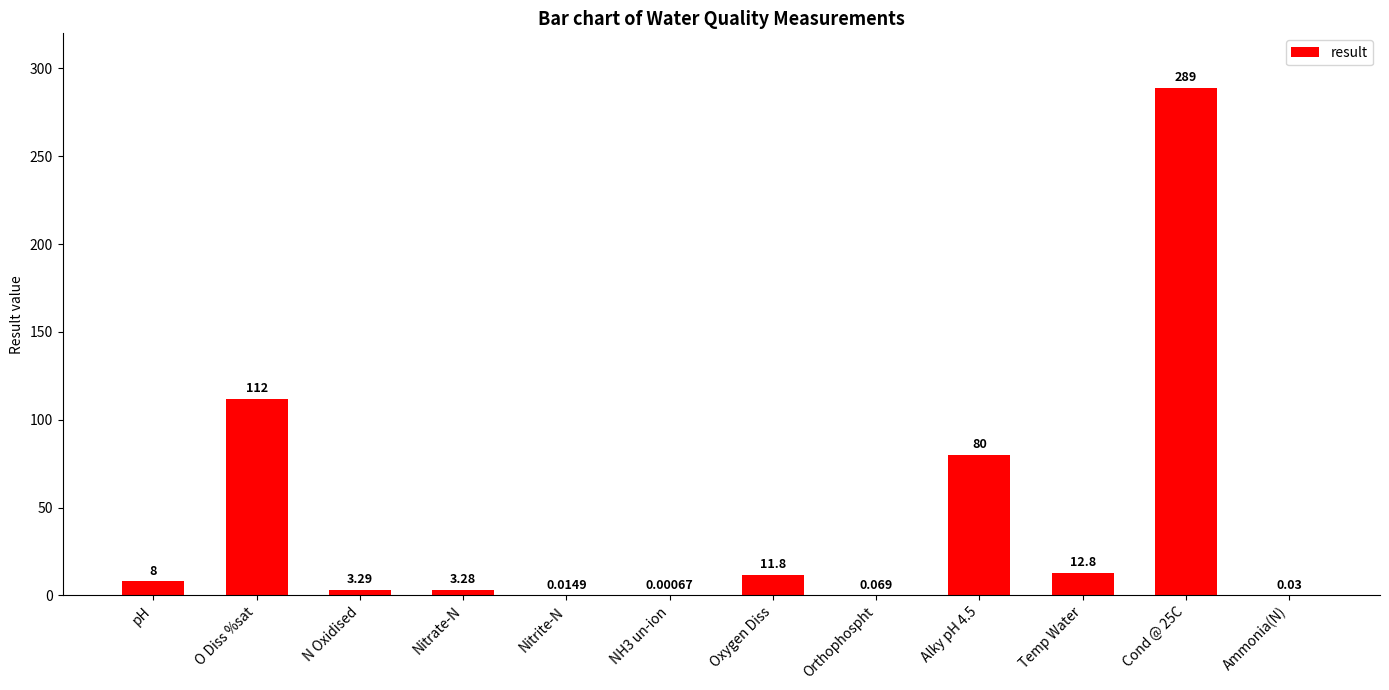

At which label is the value closest to 144?

O Diss %sat